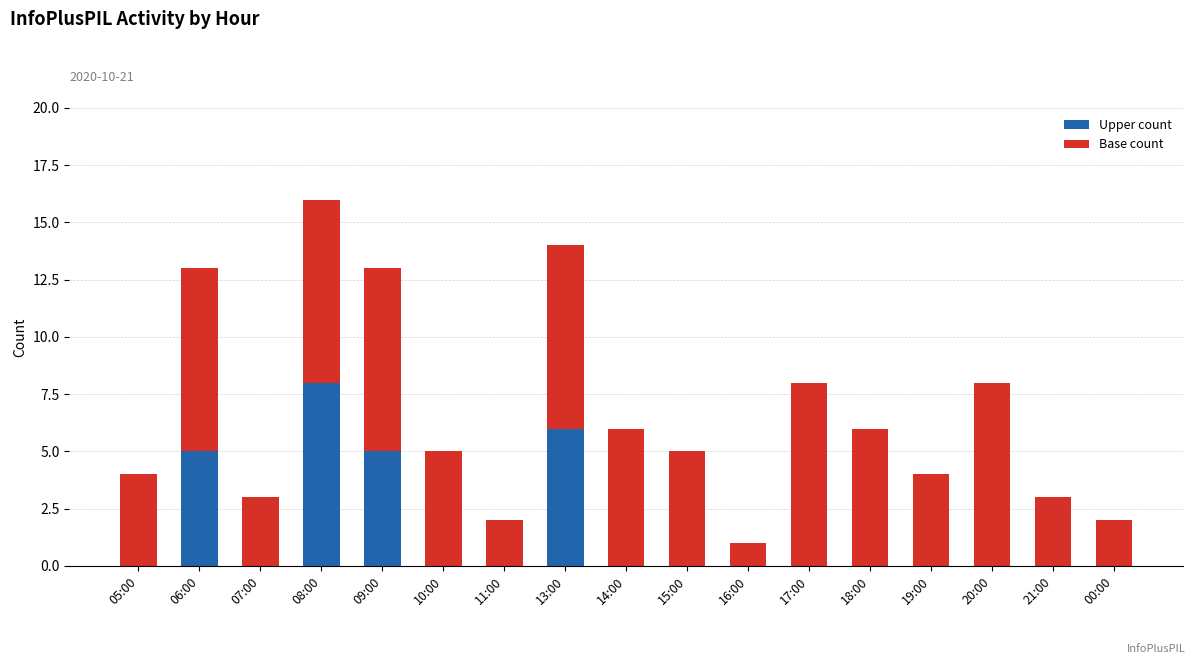

At which category is the sum across all series the highest?

08:00